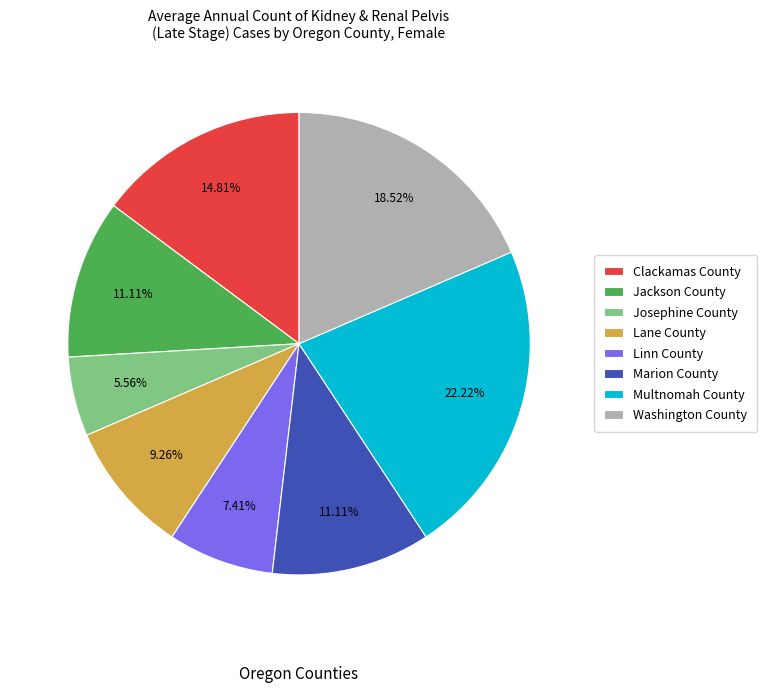

How many segments does this pie chart have?

8